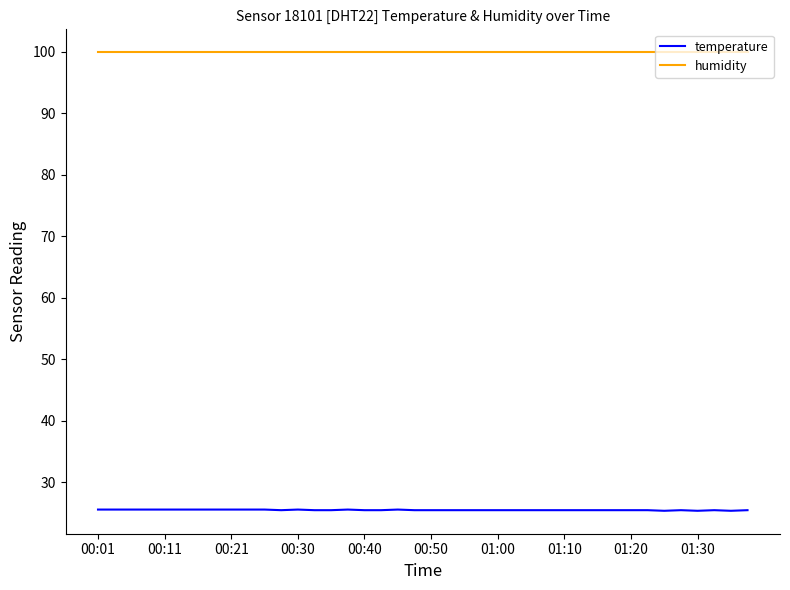

What is the lowest value of the humidity series?

99.9